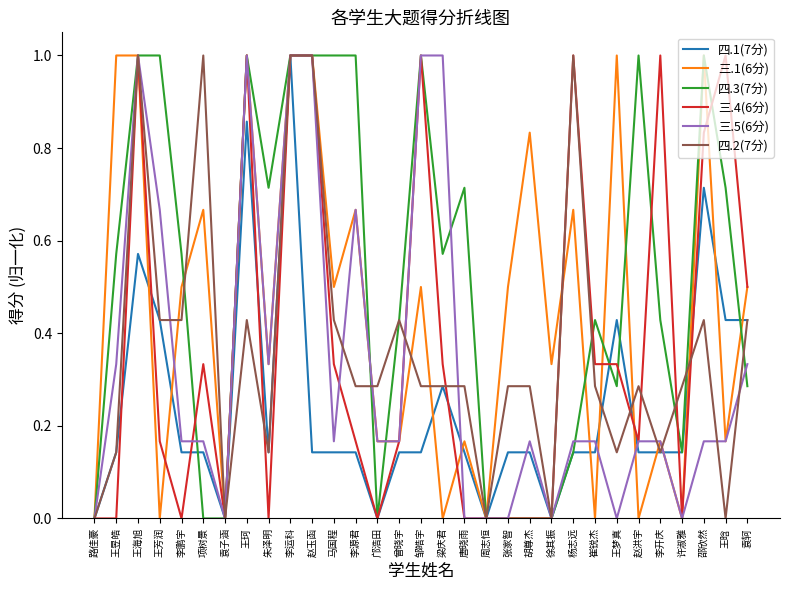

What is the spread (max minus min) of values at 赵洪宇?

1.0